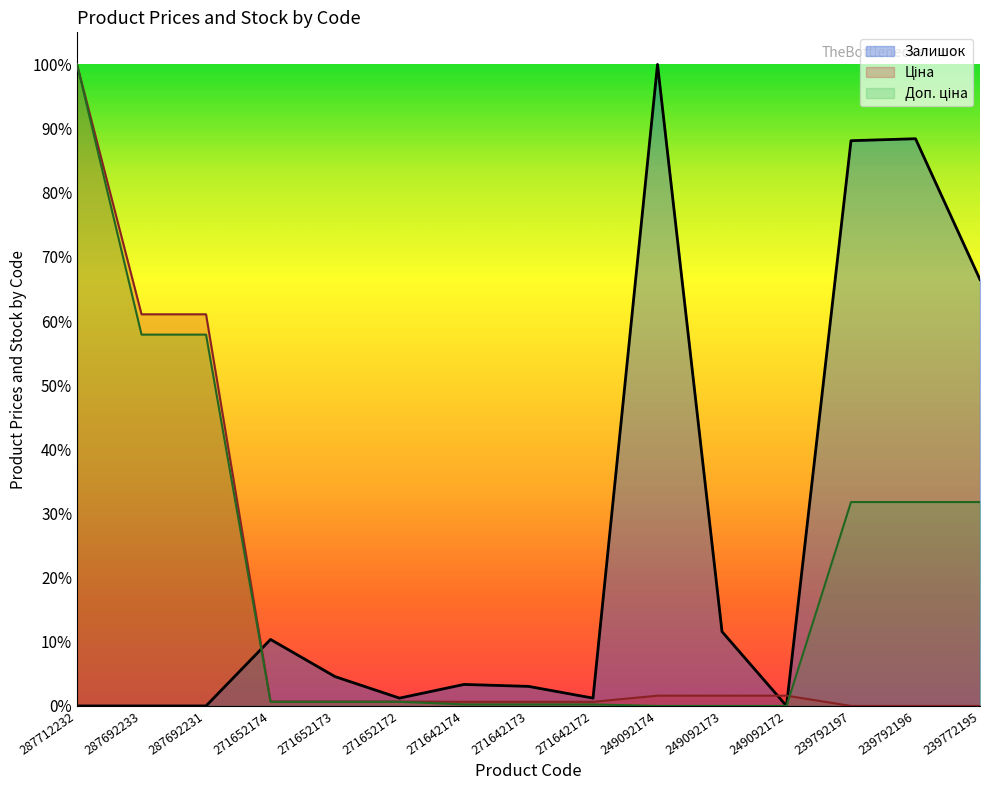

What is the highest value of the Залишок series?

1.0